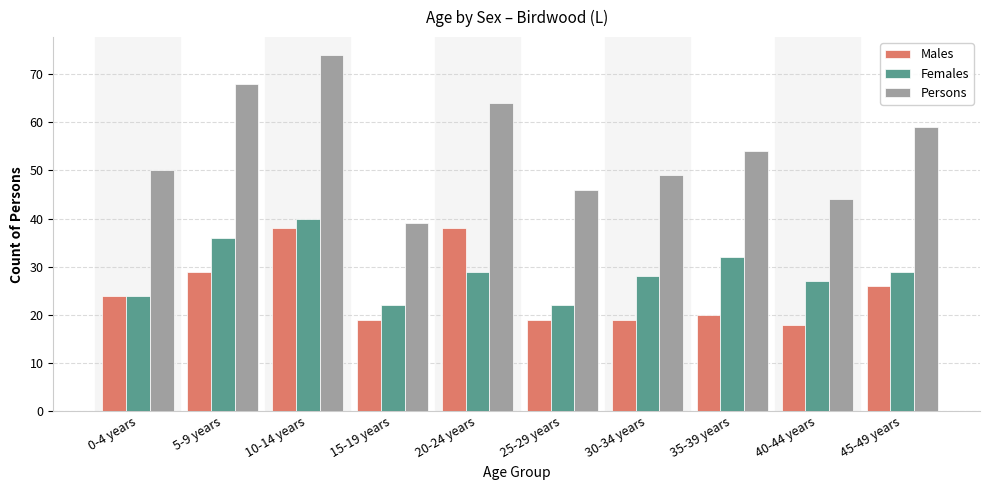

Reading right to left, list all the values displayed in this chart.

Males: 45-49 years=26	40-44 years=18	35-39 years=20	30-34 years=19	25-29 years=19	20-24 years=38	15-19 years=19	10-14 years=38	5-9 years=29	0-4 years=24
Females: 45-49 years=29	40-44 years=27	35-39 years=32	30-34 years=28	25-29 years=22	20-24 years=29	15-19 years=22	10-14 years=40	5-9 years=36	0-4 years=24
Persons: 45-49 years=59	40-44 years=44	35-39 years=54	30-34 years=49	25-29 years=46	20-24 years=64	15-19 years=39	10-14 years=74	5-9 years=68	0-4 years=50